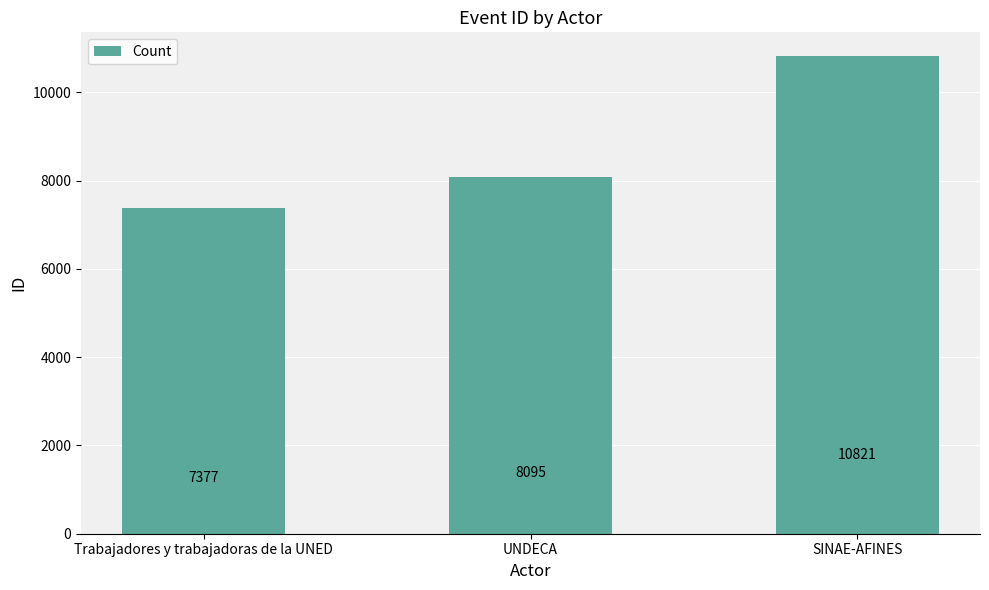

How many values are between 7377 and 10821?

3